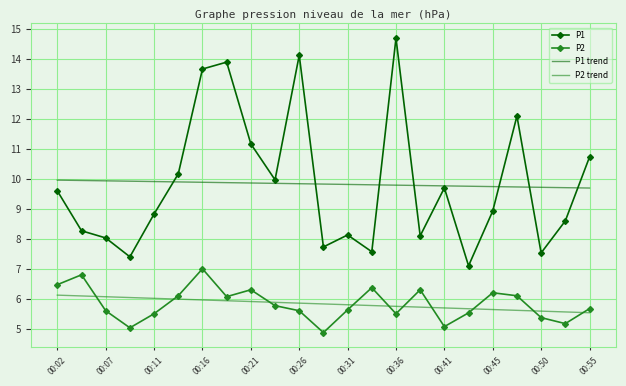

What is the maximum value shown in the chart?

14.7